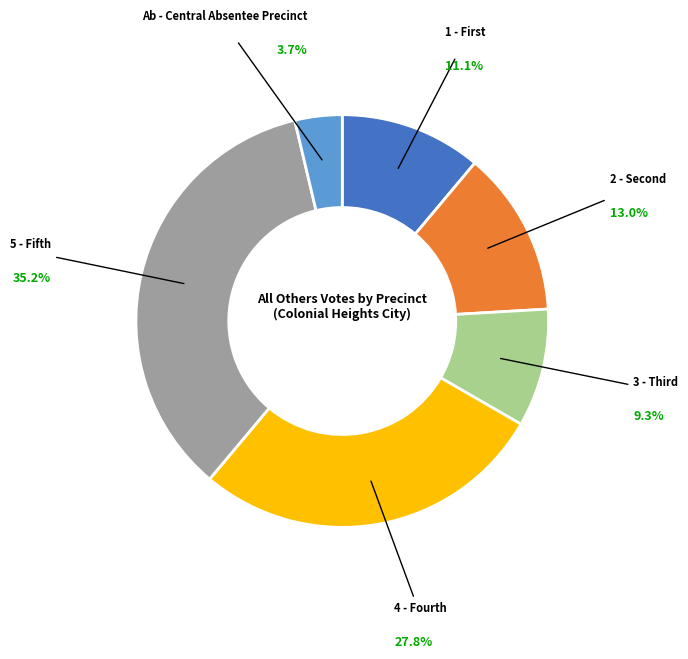

Does any single category account for the majority?

No